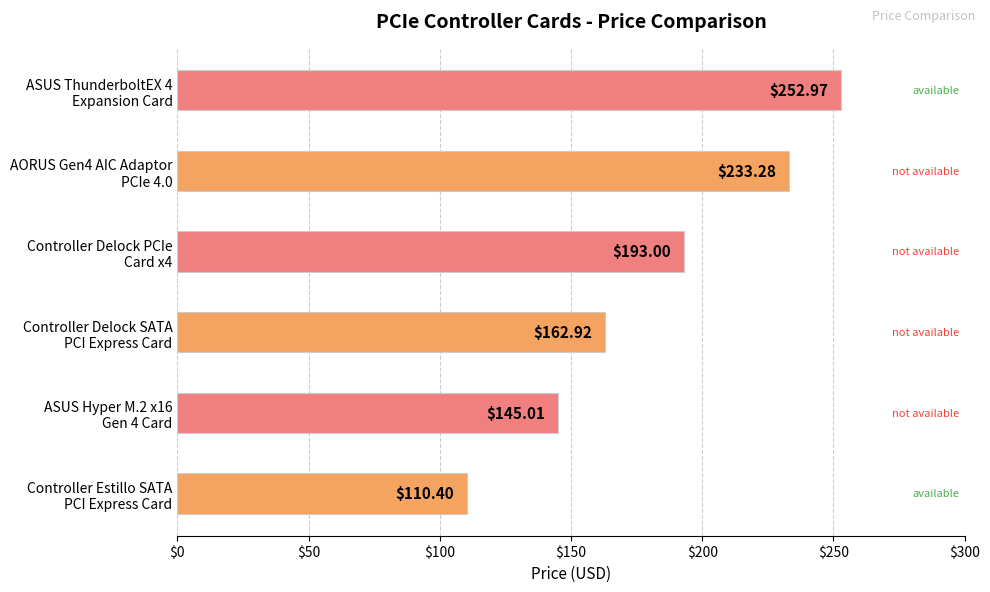

What is the difference between the second highest and minimum values?

122.9